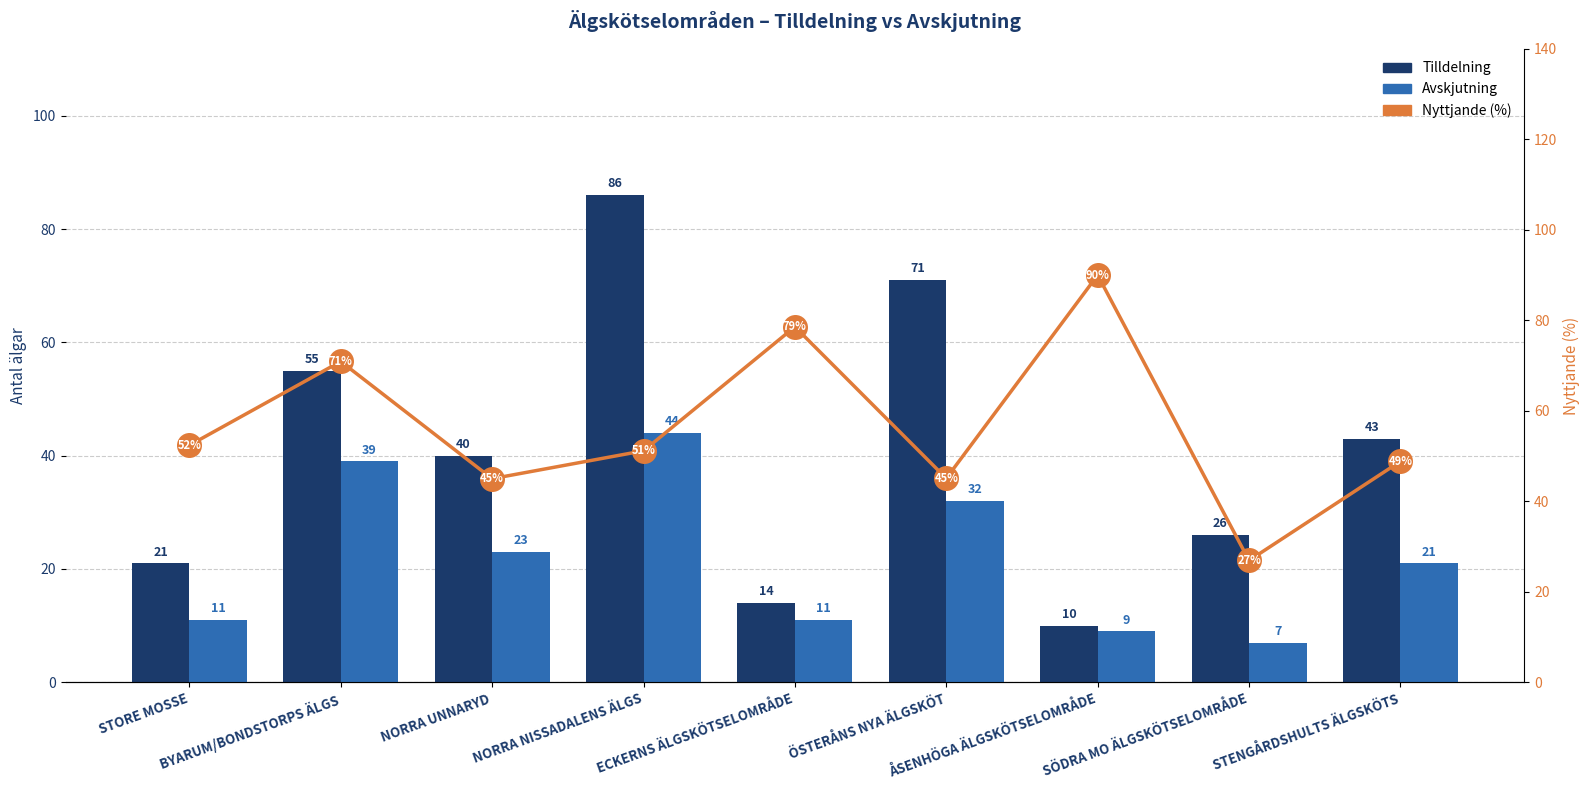

What are all the series names shown in the legend?

Tilldelning, Avskjutning, Nyttjande (%)